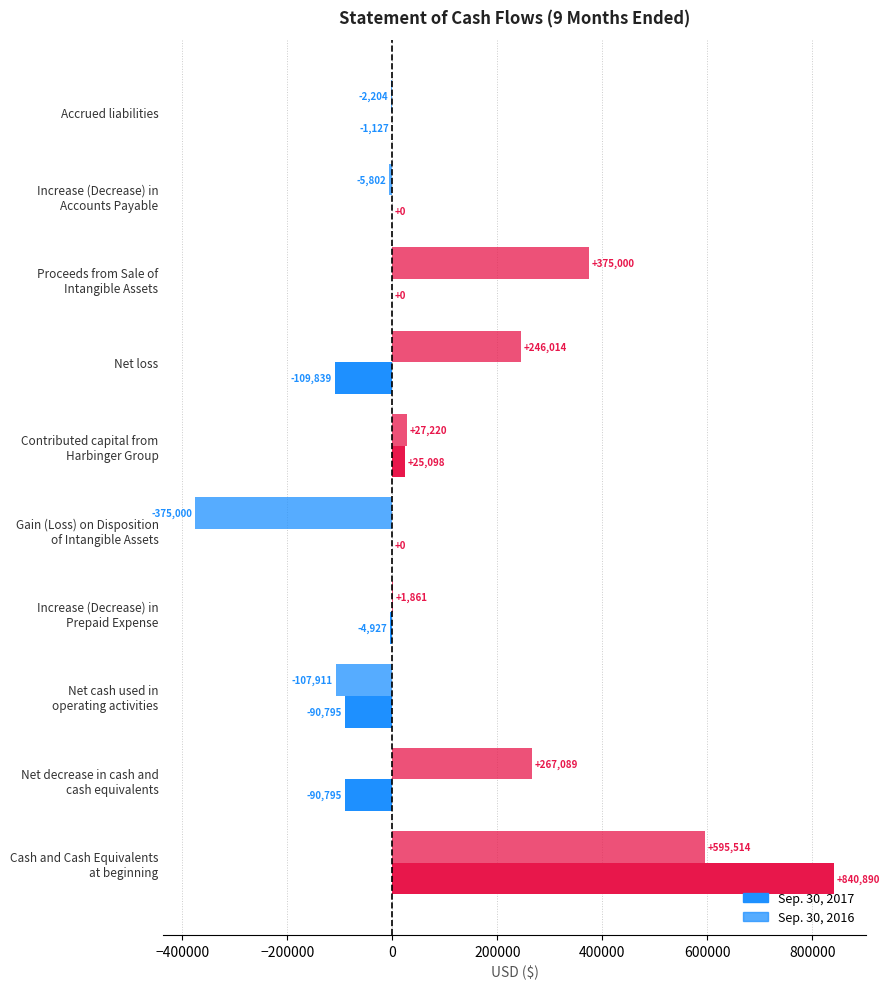

Count the number of data series in this chart.

2